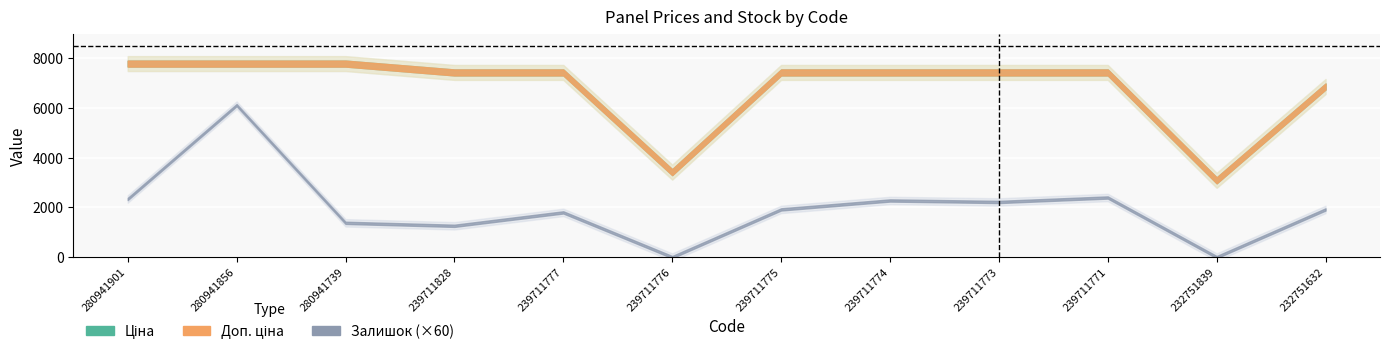

The value of Ціна at 239711828 is 7436.2. True or false?

True